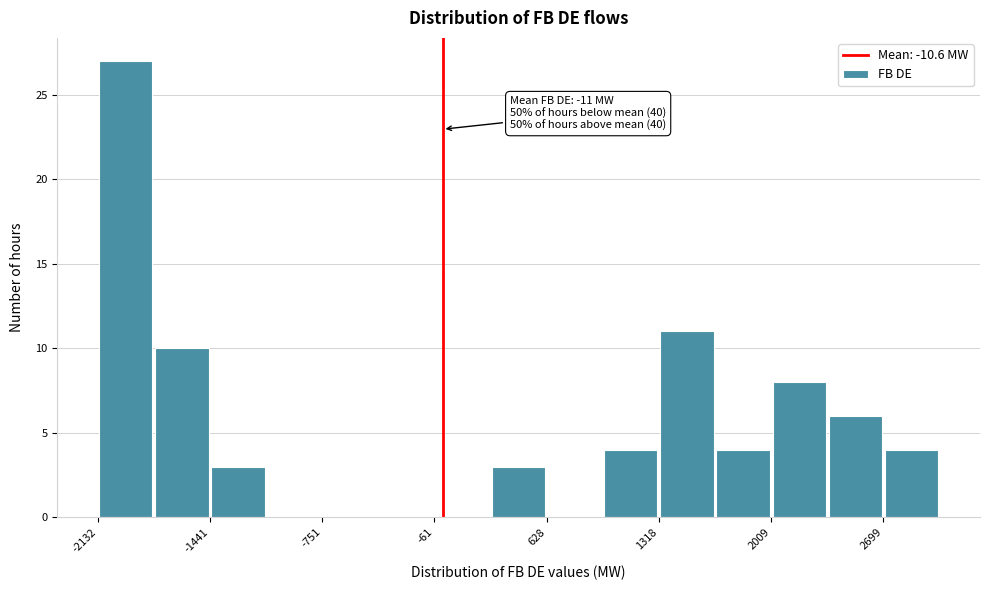

Around what value on the x-axis is the tallest bar? Give the approximate position of its centre, as read against the axis.

-2000